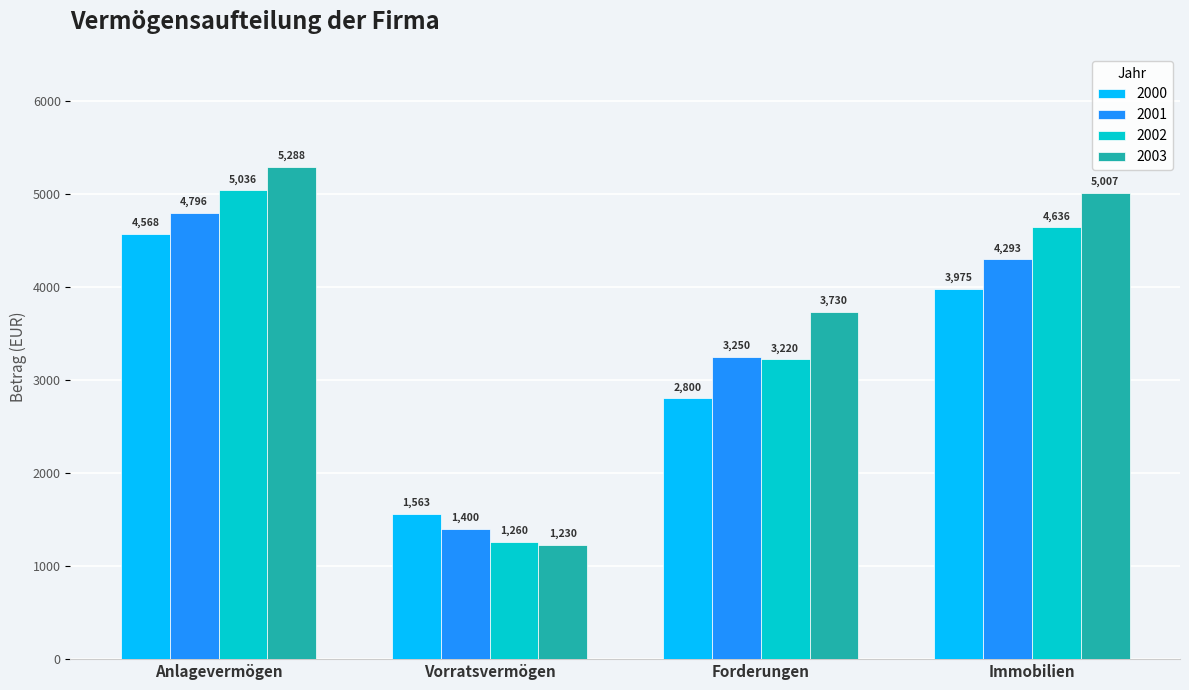

How many values in the 2000 series are below 3975?

2